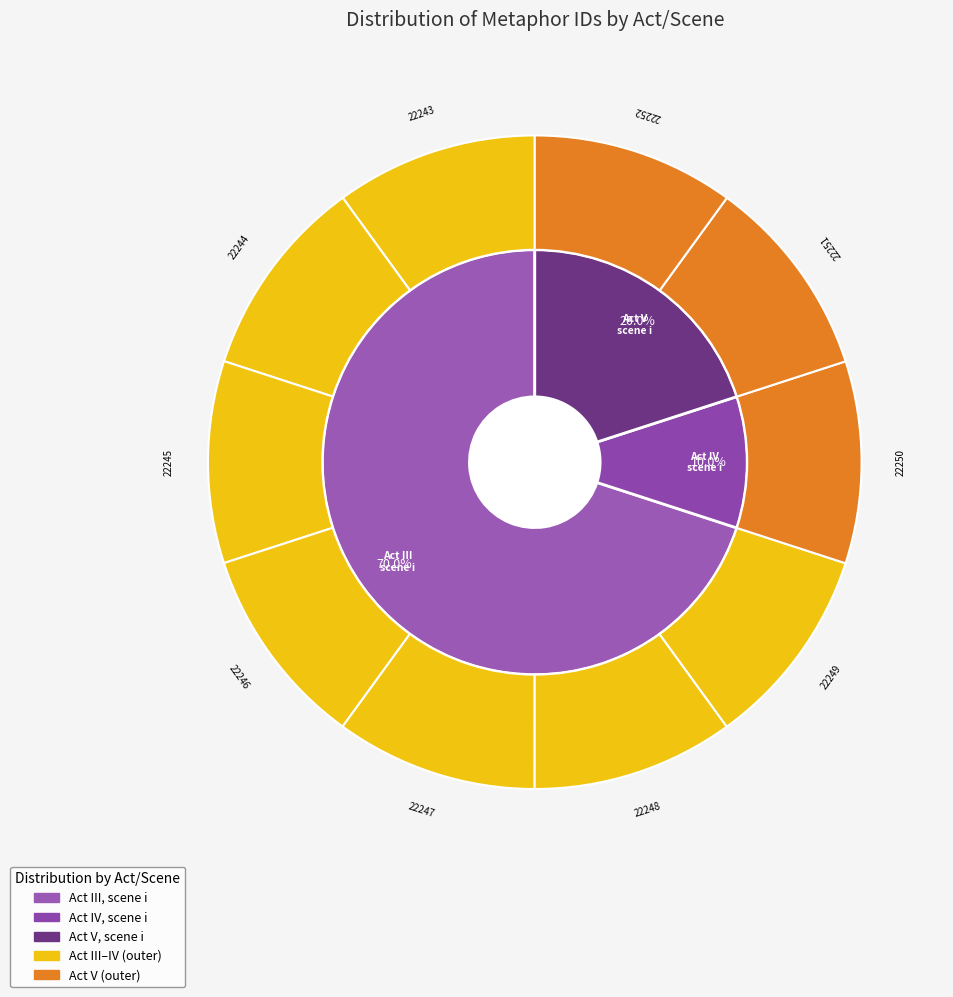

Rank the categories by value from lowest to highest.

22243, 22244, 22245, 22246, 22247, 22248, 22249, 22250, 22251, 22252